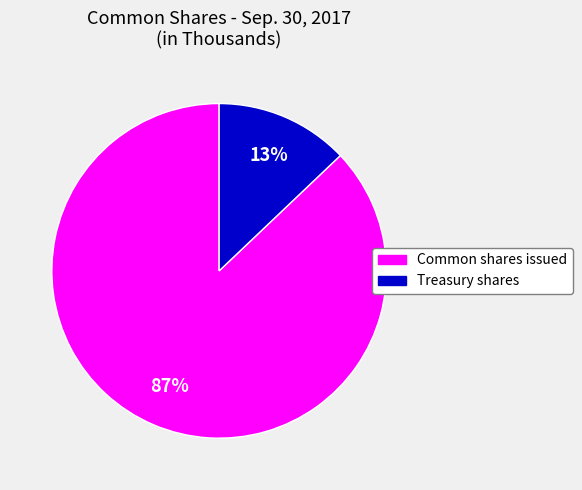

Do Treasury shares and Common shares issued together represent more than half of the pie?

Yes